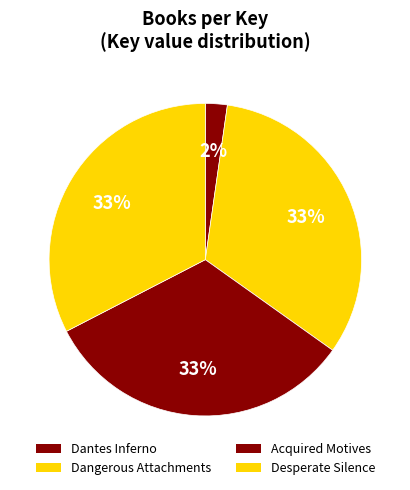

What is the change in value from Acquired Motives to Desperate Silence?

+65